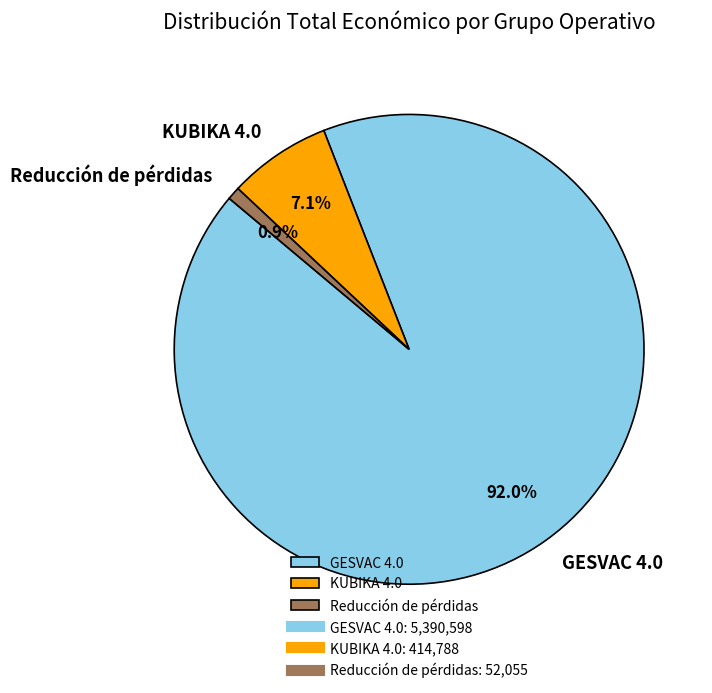

How many segments does this pie chart have?

3